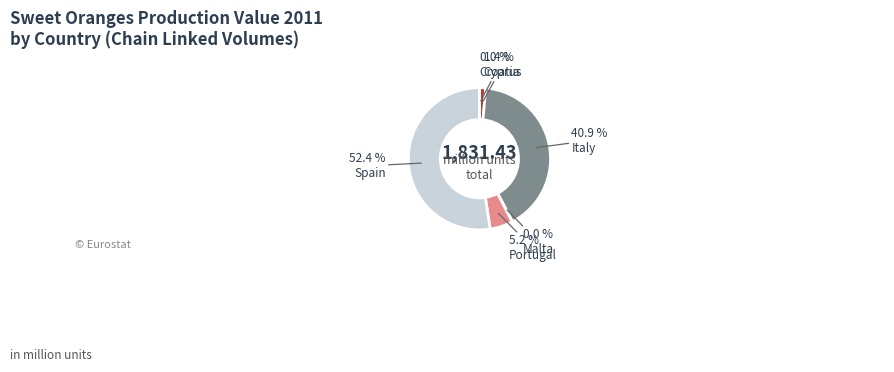

Does any single category account for the majority?

Yes